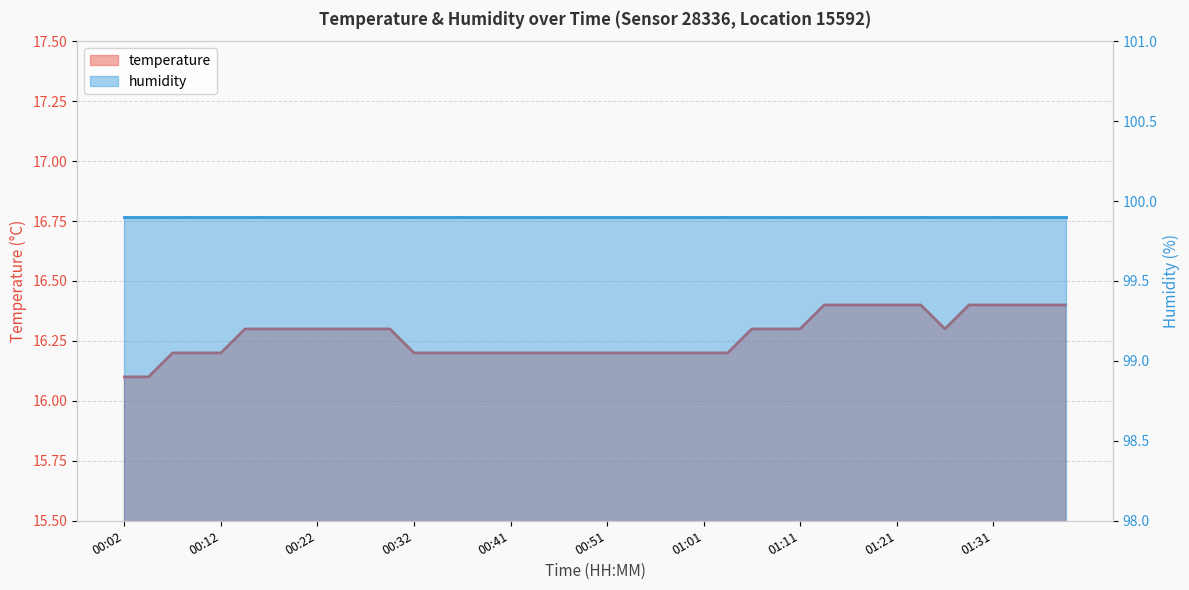

What is the label of the 14th point from the right?

01:06